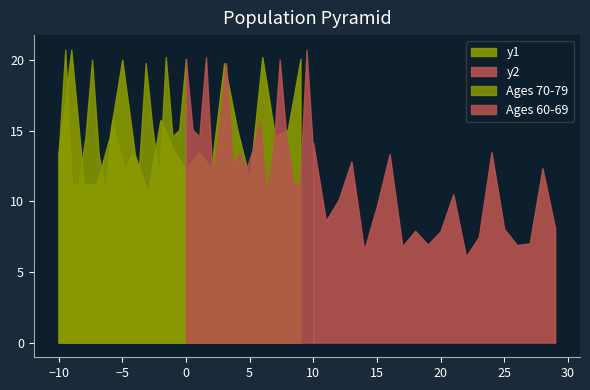

The value of Ages 60-69 (% of Total) at Dodge is 0.1. True or false?

False